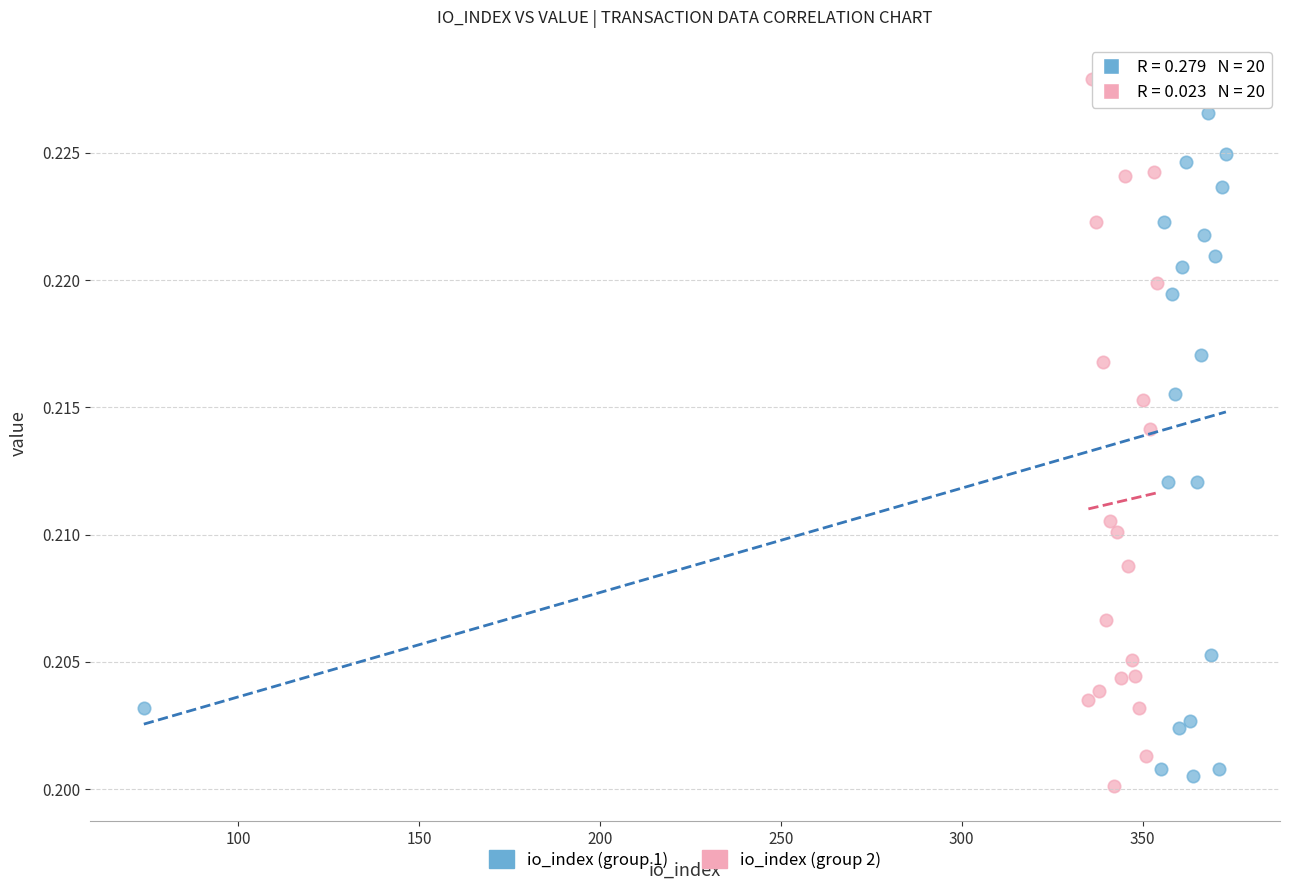

Which series reaches the maximum Y coordinate?

io_index (group 2)